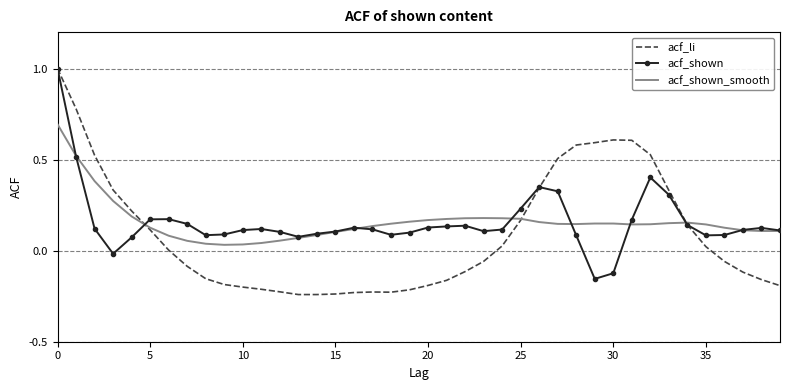

What is the greatest value displayed?

1.0